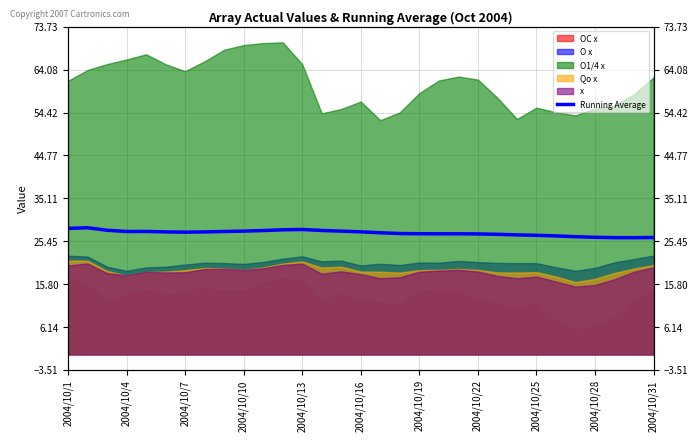

Where is the data nearest to the value 27?

22